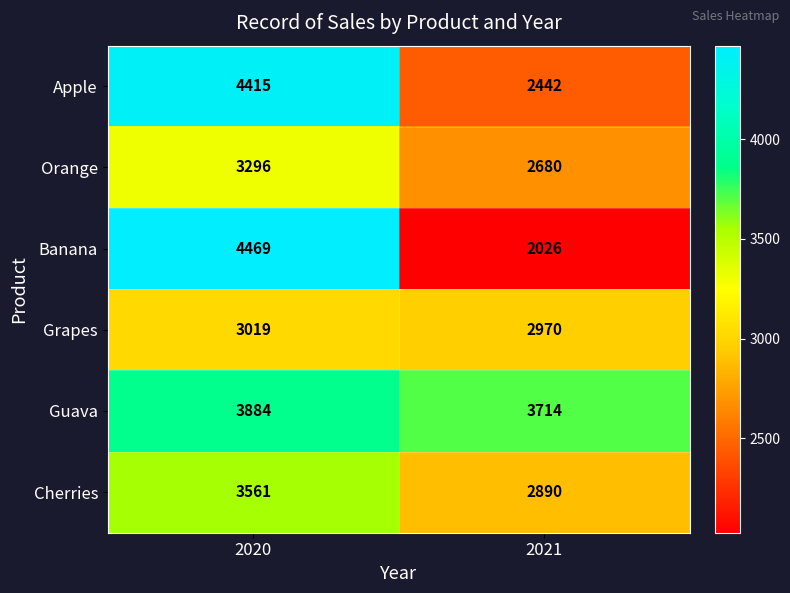

Which series has the largest range (max minus min)?

Banana